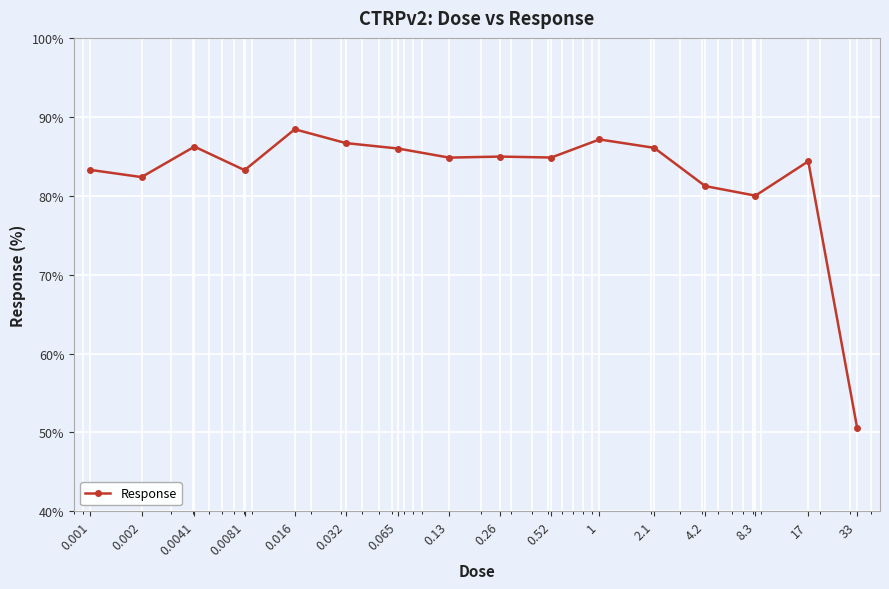

What is the greatest value displayed?

88.4